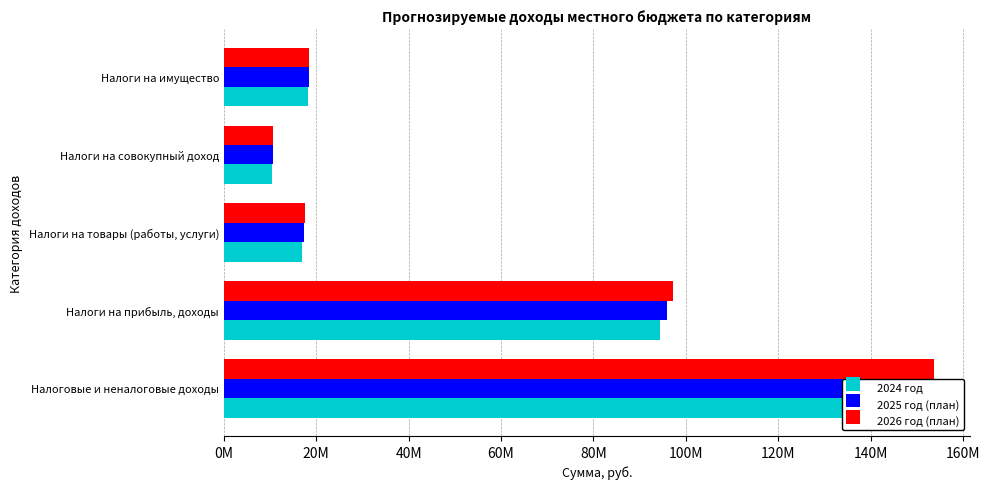

What is the difference between the second highest and second lowest values in the 2026 год (план) series?

79663363